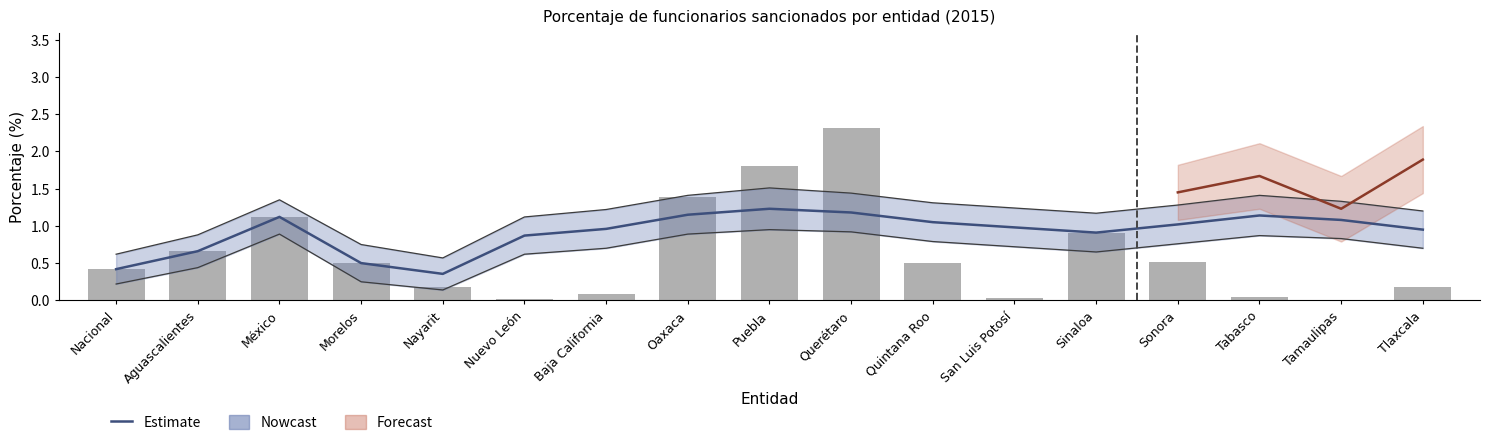

What position from the left is San Luis Potosí?

12